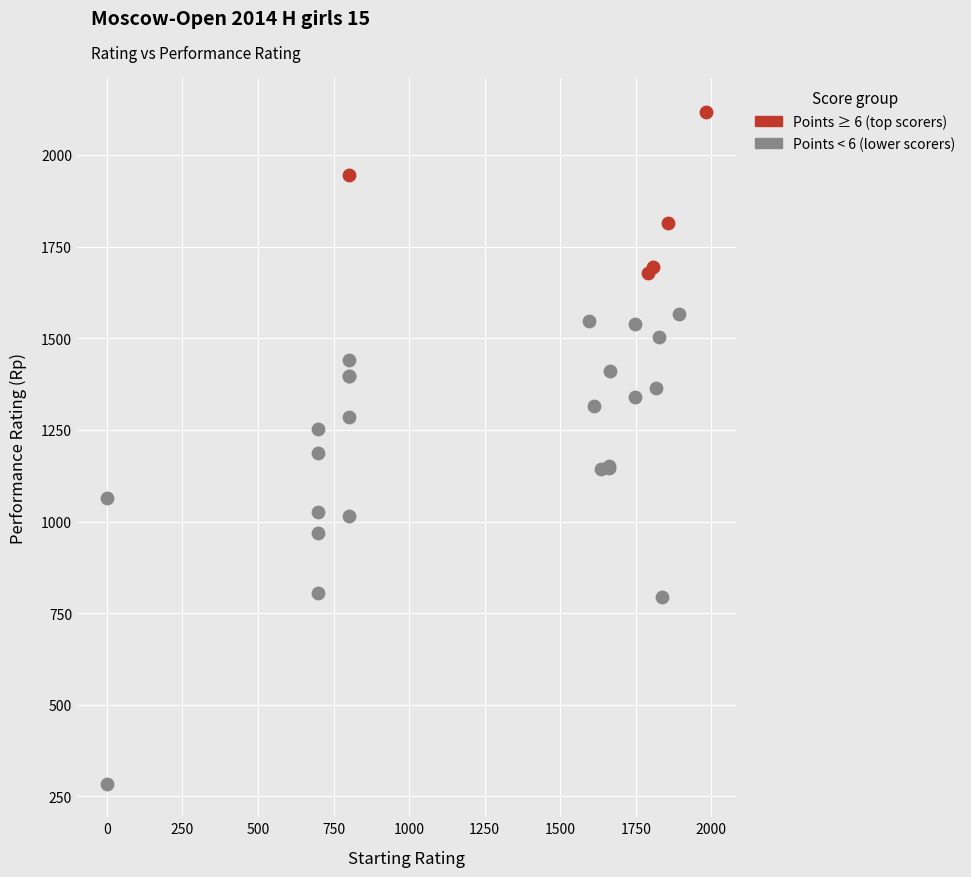

Which series contains the lowest Y value?

Points < 6 (lower scorers)